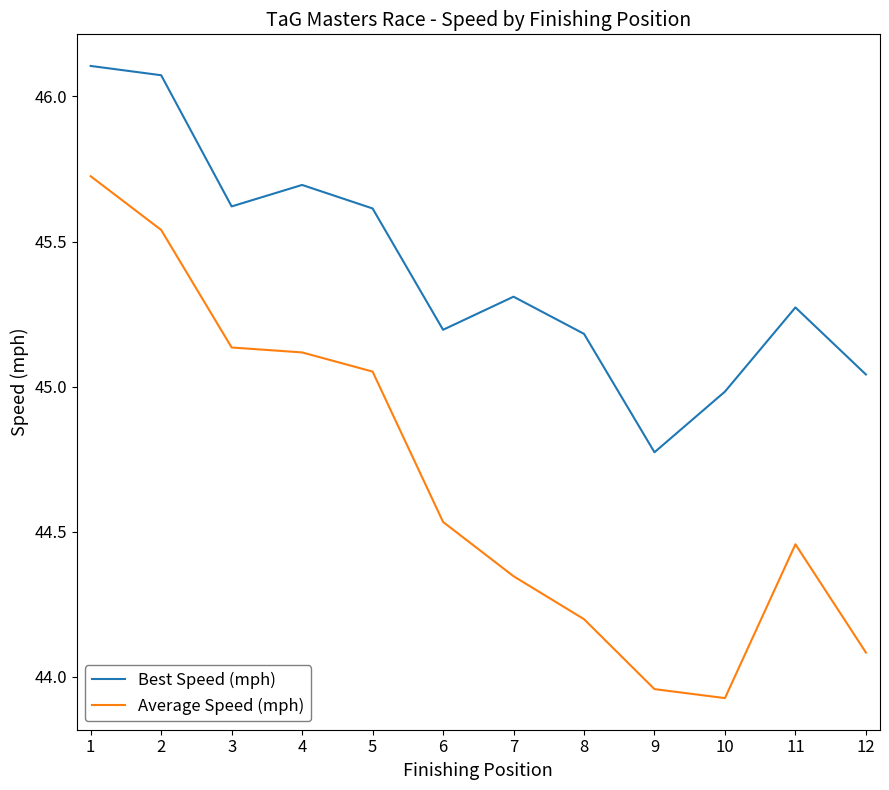

True or false: Average Speed (mph) and Best Speed (mph) intersect in this chart.

False